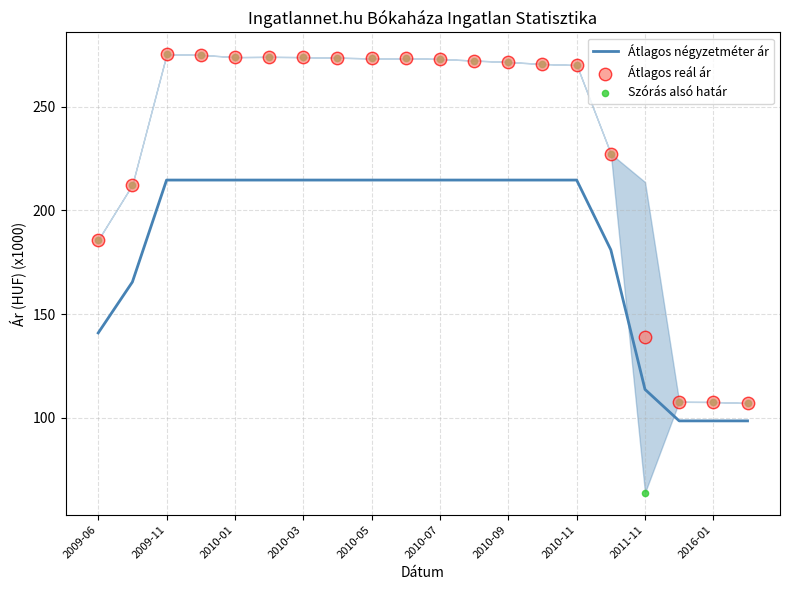

The Átlagos négyzetméter ár series shows 140.9 at 2009-06. True or false?

True